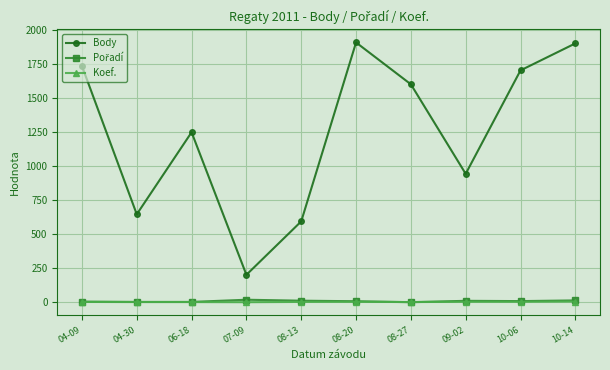

What is the label of the 1st point from the right?

10-14